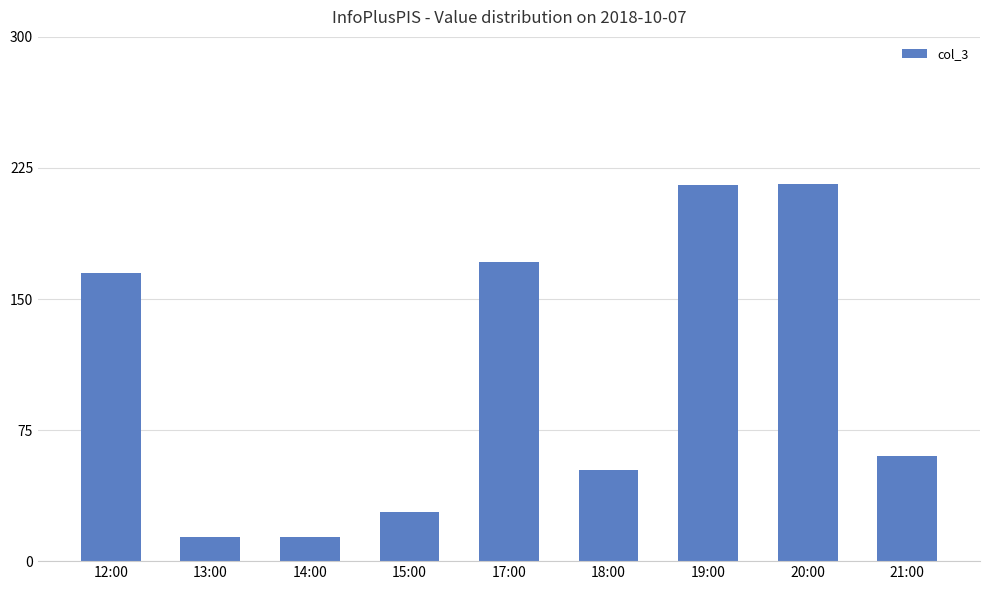

What is the greatest value displayed?

216